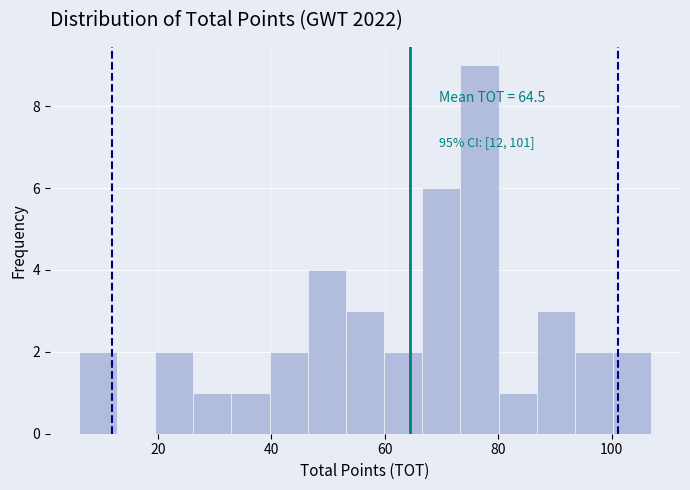

Around what value on the x-axis is the tallest bar? Give the approximate position of its centre, as read against the axis.

76